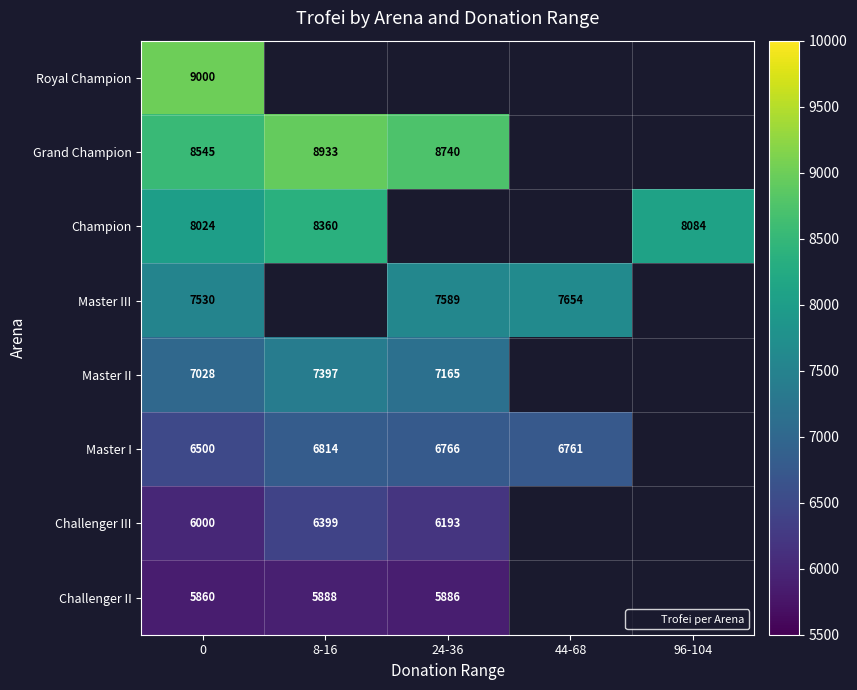

Is it true that Master II equals 7397 at 8-16?

True